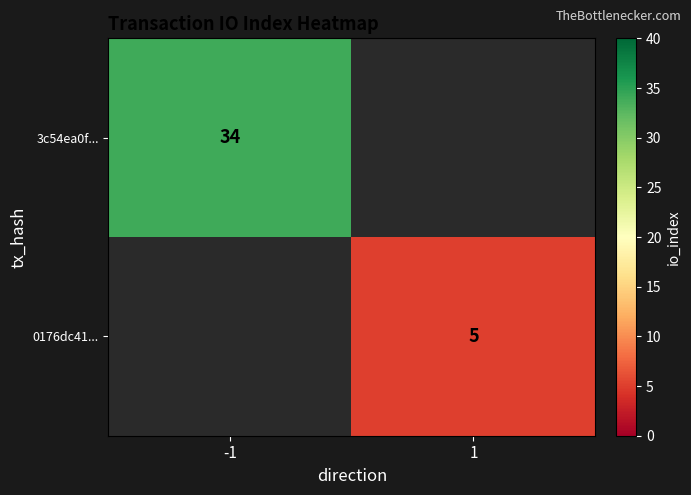

The 3c54ea0f... series shows 34 at -1. True or false?

True